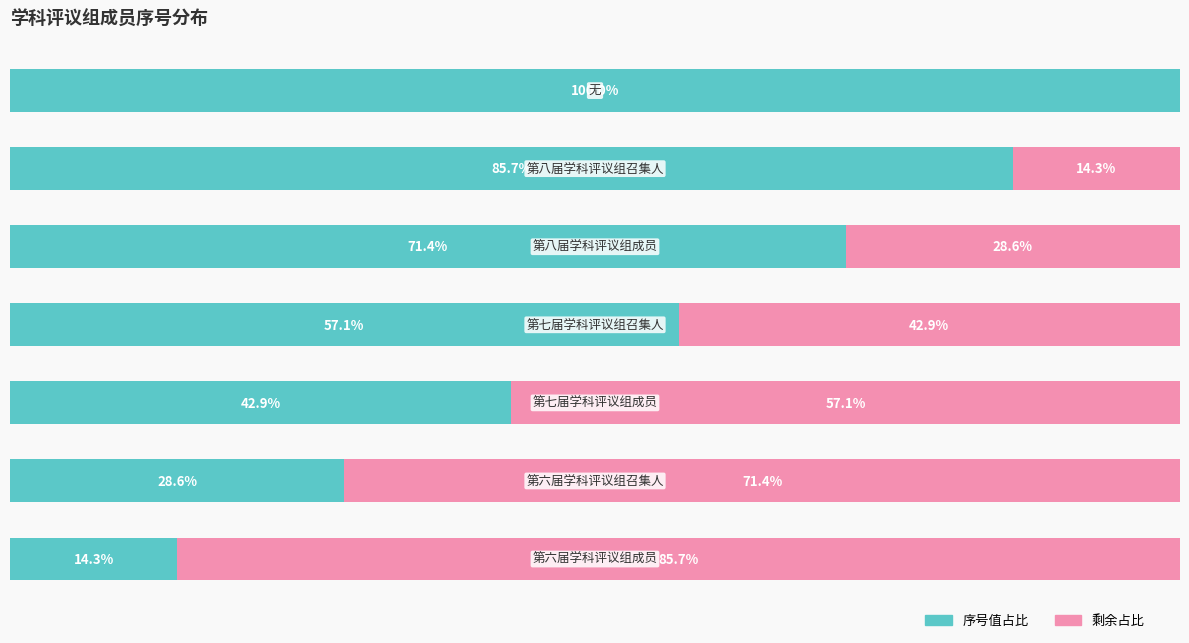

What are all the series names shown in the legend?

序号值占比, 剩余占比